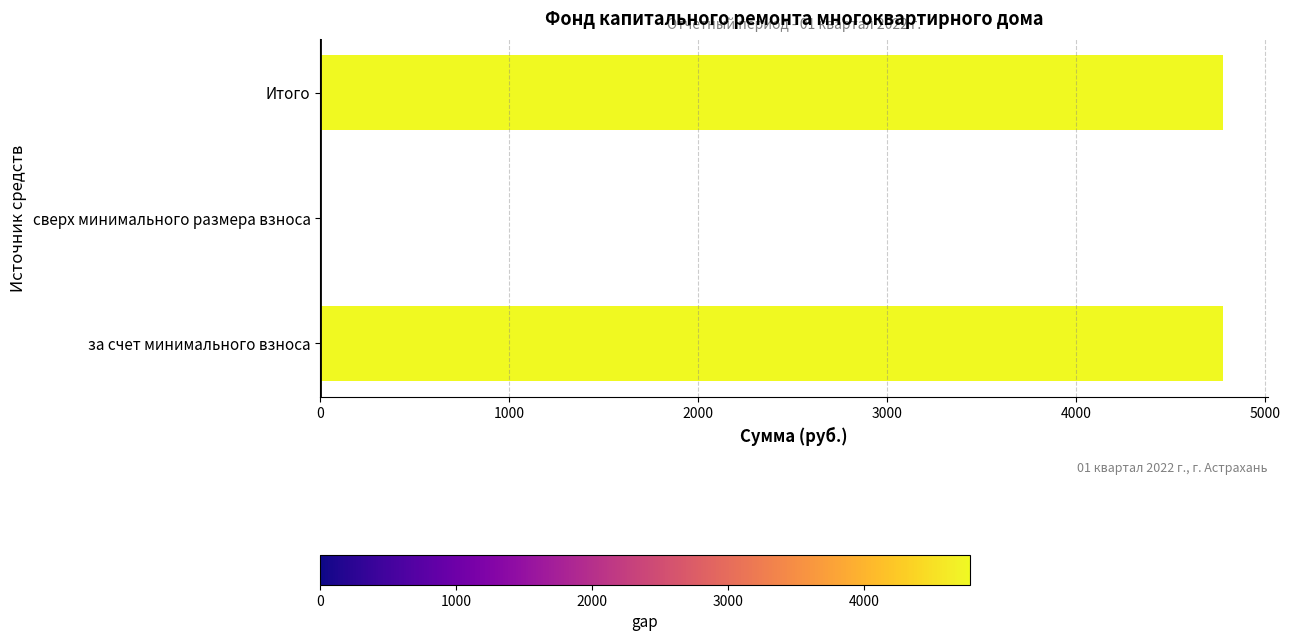

Read the value at за счет минимального взноса.

4778.0